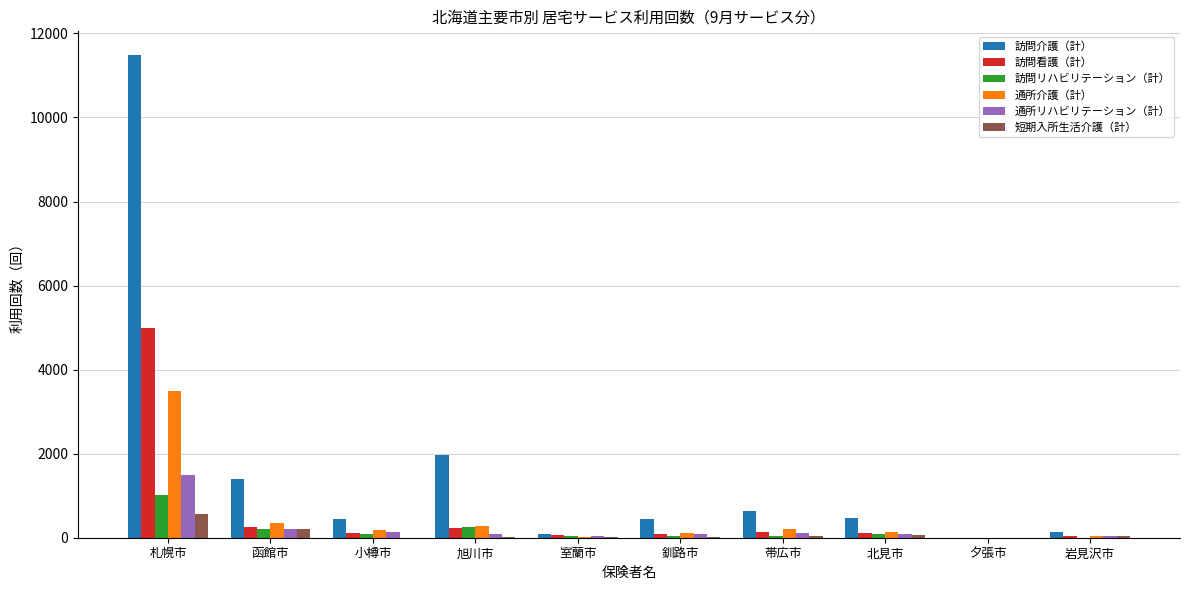

Which series has the largest range (max minus min)?

訪問介護（計）